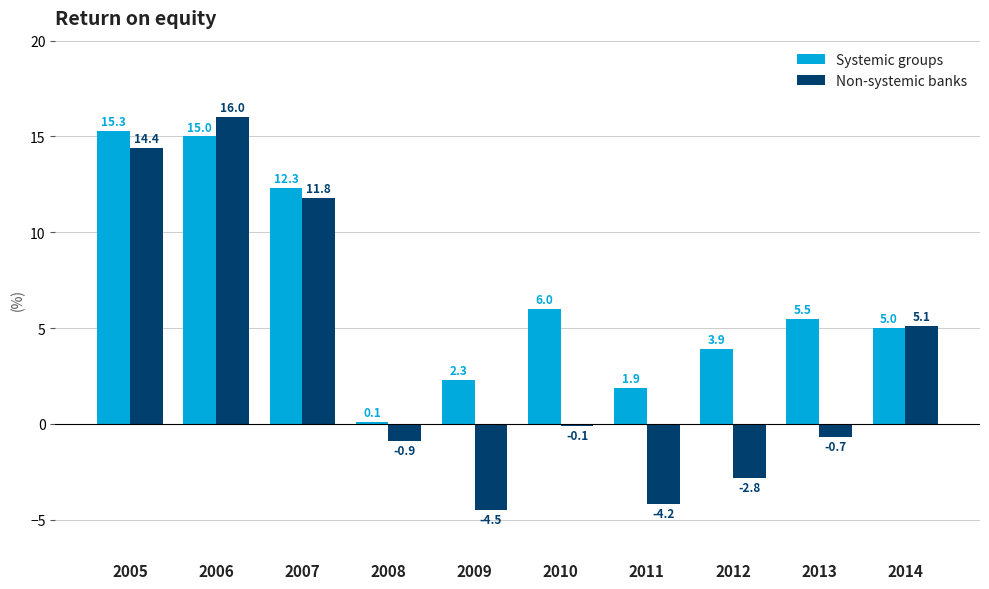

What is the lowest value of the Non-systemic banks series?

-4.5